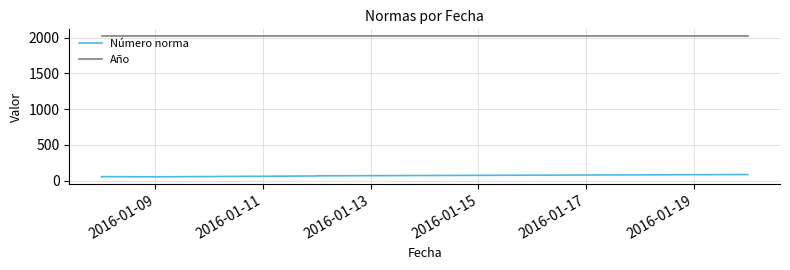

Is it true that Número norma equals 143 at 6?

False